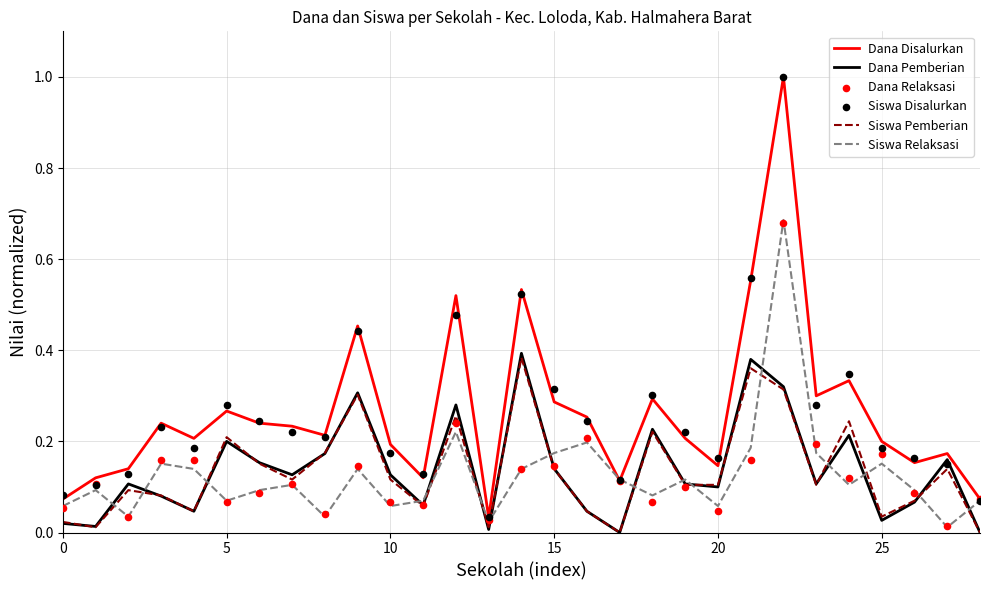

At how many categories does at least one series exceed 0?

29